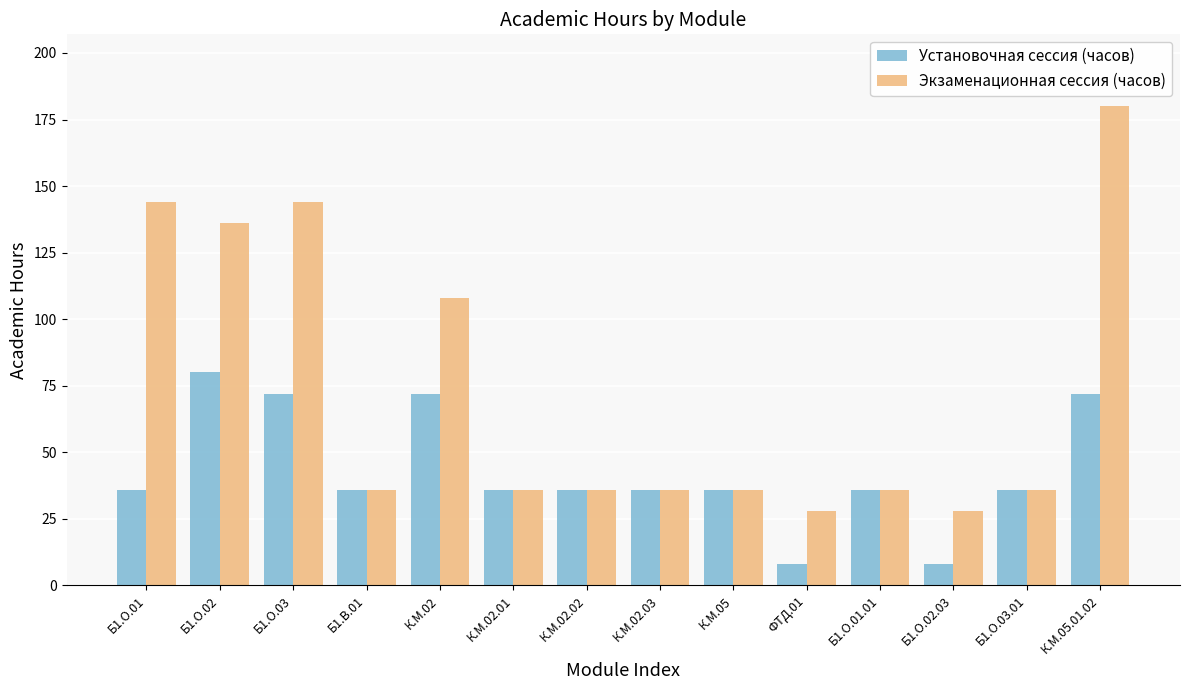

Between Б1.О.01 and Б1.О.02.03, which series saw the biggest shift?

Экзаменационная сессия (часов)